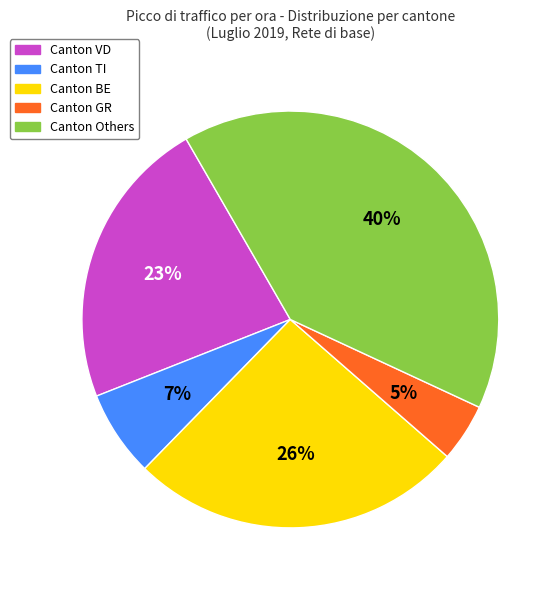

How many slices are in this pie chart?

5